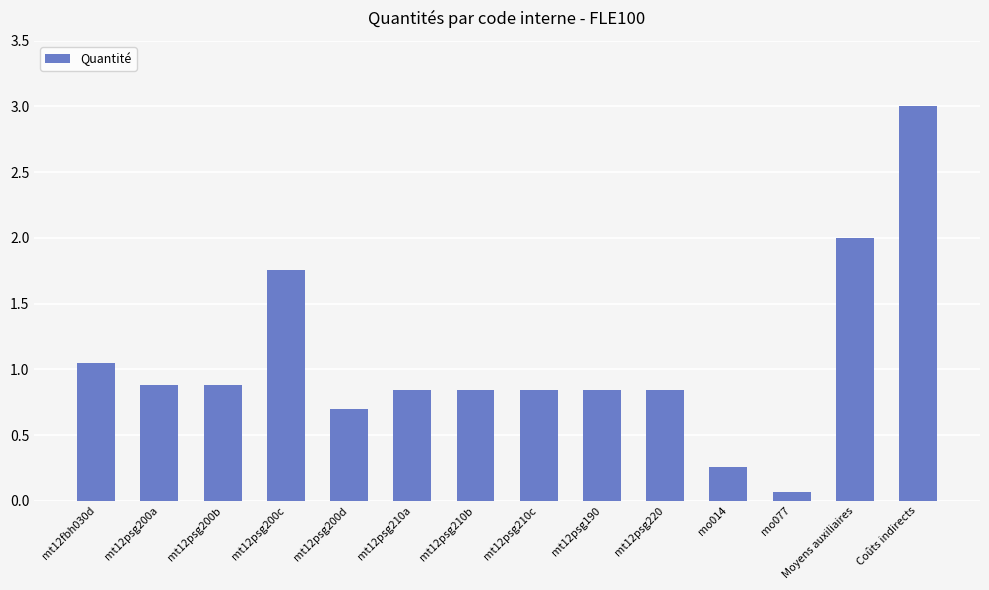

What is the label of the 1st bar from the right?

Coûts indirects